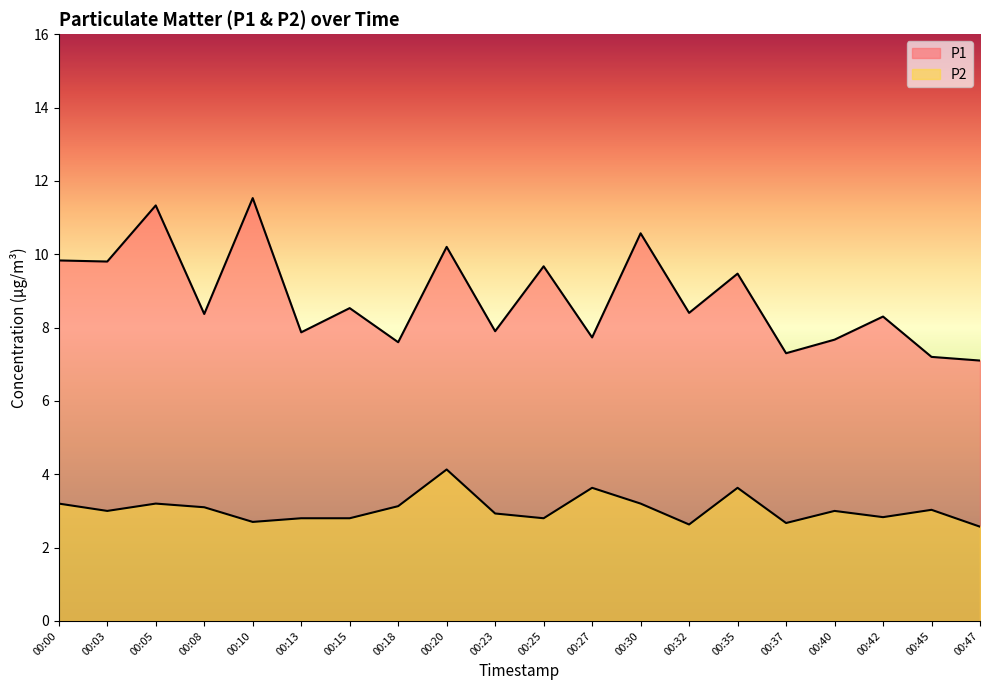

Reading left to right, extract all data points from this chart.

P1: 9.8	9.8	11.3	8.4	11.5	7.9	8.5	7.6	10.2	7.9	9.7	7.7	10.6	8.4	9.5	7.3	7.7	8.3	7.2	7.1
P2: 3.2	3.0	3.2	3.1	2.7	2.8	2.8	3.1	4.1	2.9	2.8	3.6	3.2	2.6	3.6	2.7	3.0	2.8	3.0	2.6